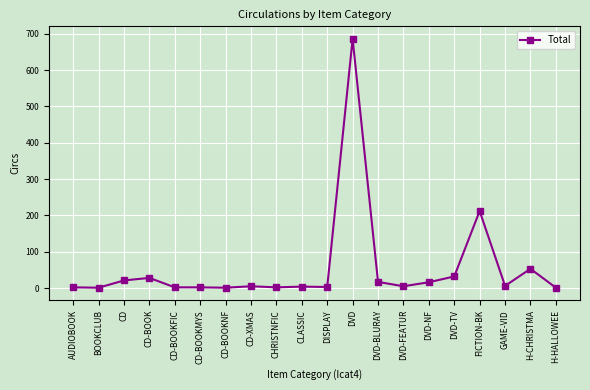

At which category does the chart reach its peak across all series?

DVD